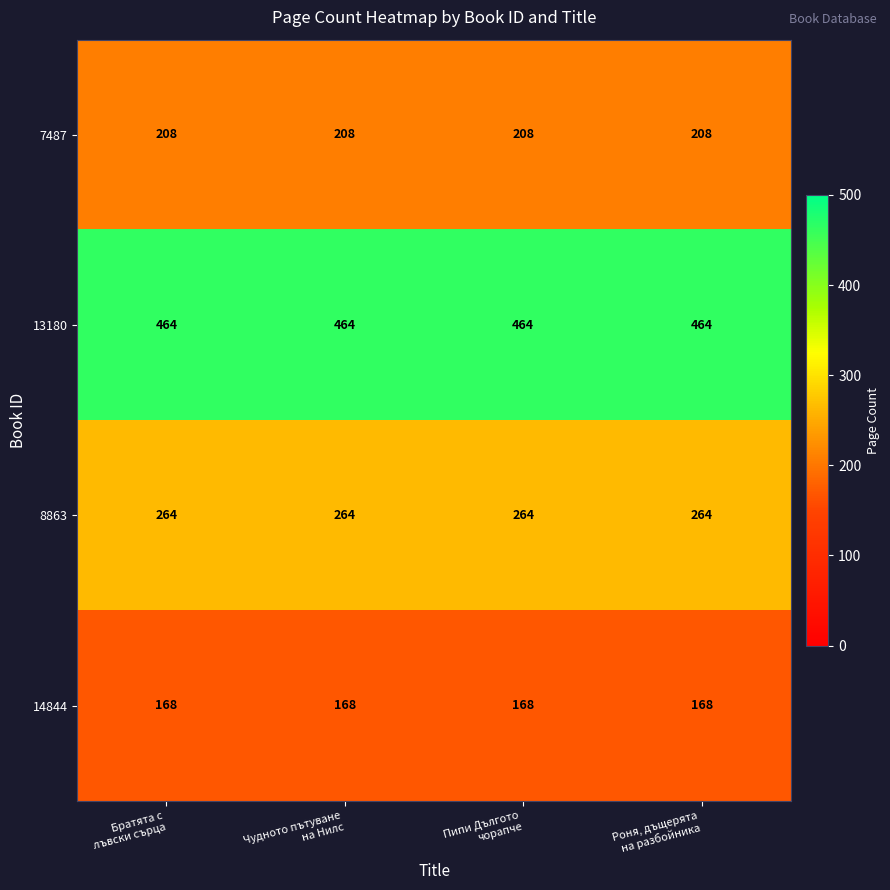

What is the sum of all 8863 values?

1056